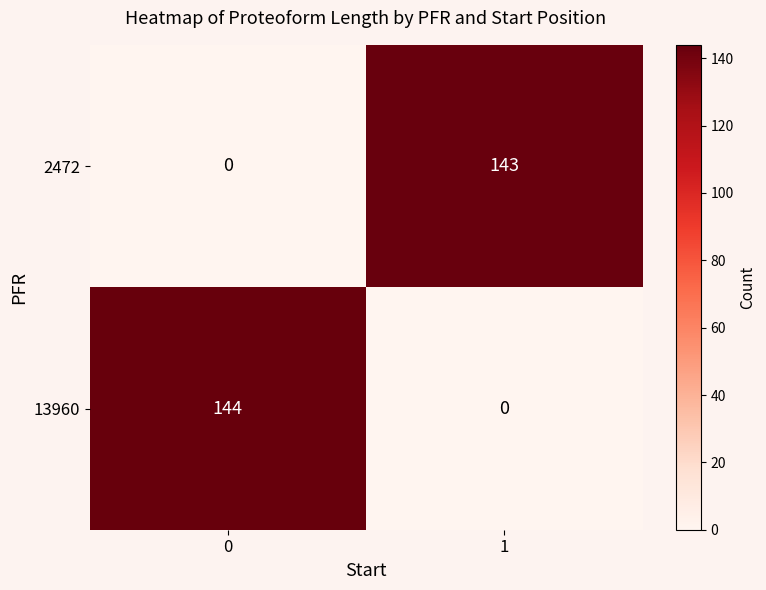

What is the greatest value displayed?

144